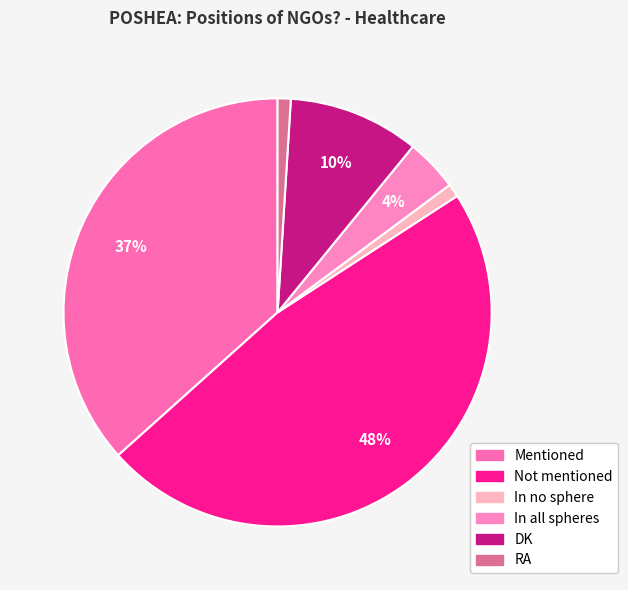

To the nearest percent, what is the difference between the largest and smallest slice percentages?

47%